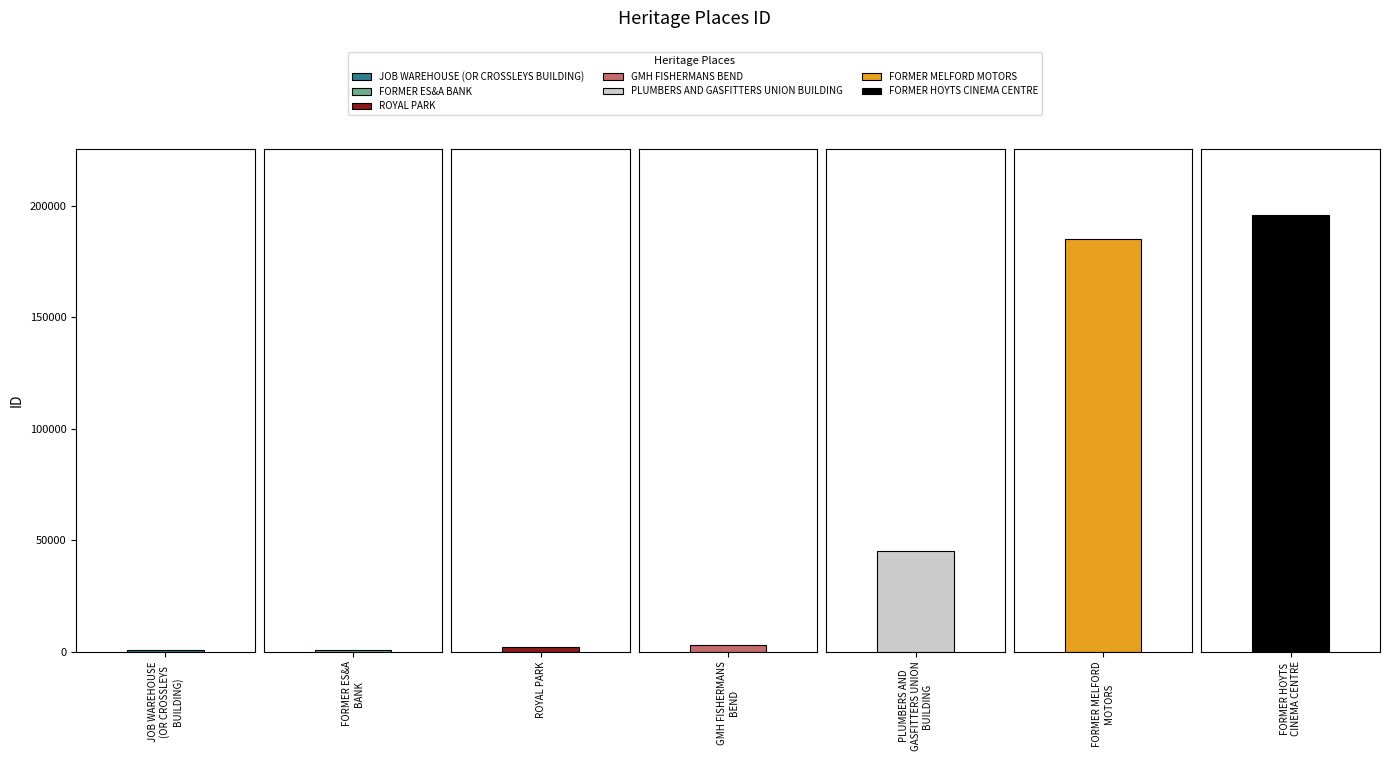

What is the sum of all values?

432728